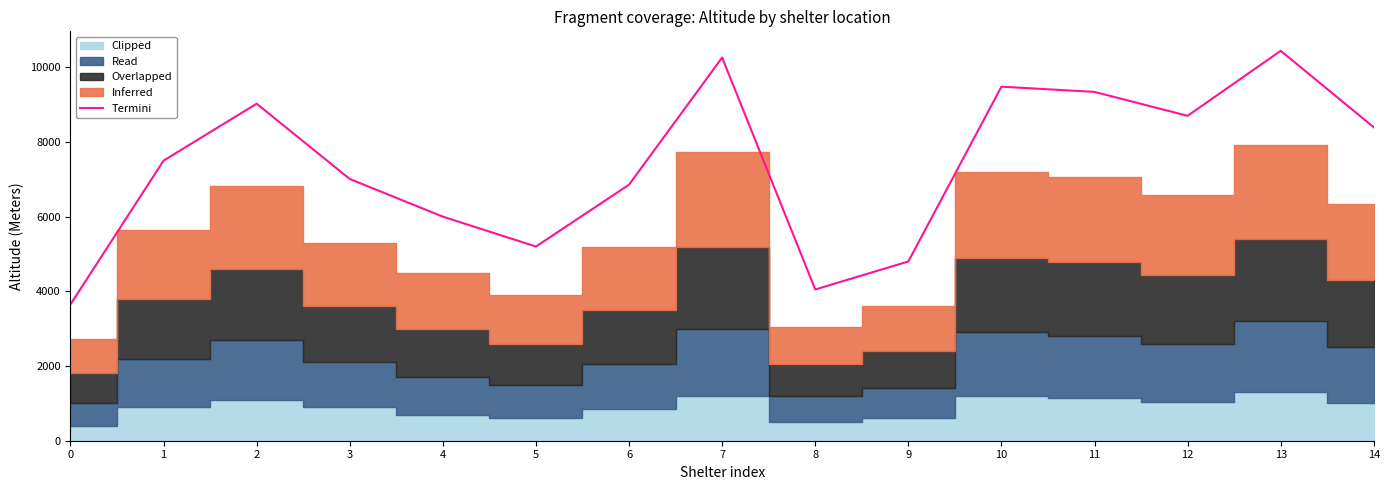

Reading left to right, extract all data points from this chart.

3650	7500	9024	7008	6000	5200	6856	10260	4050	4800	9480	9340	8700	10440	8392